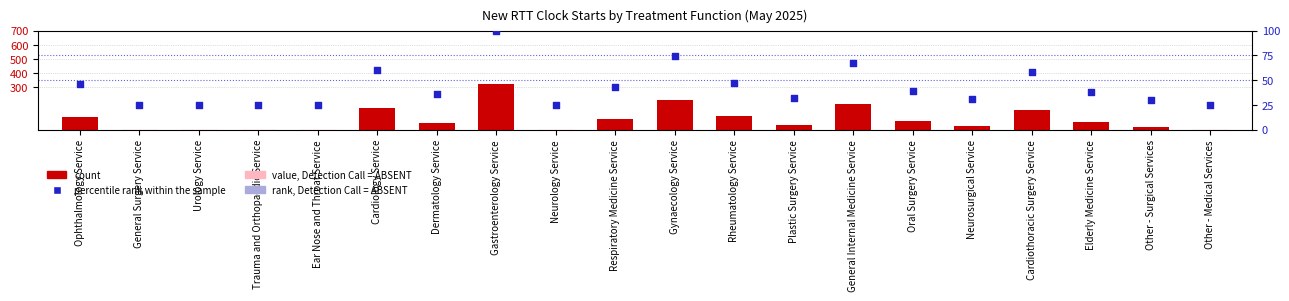

Which series has the largest total across all categories?

count